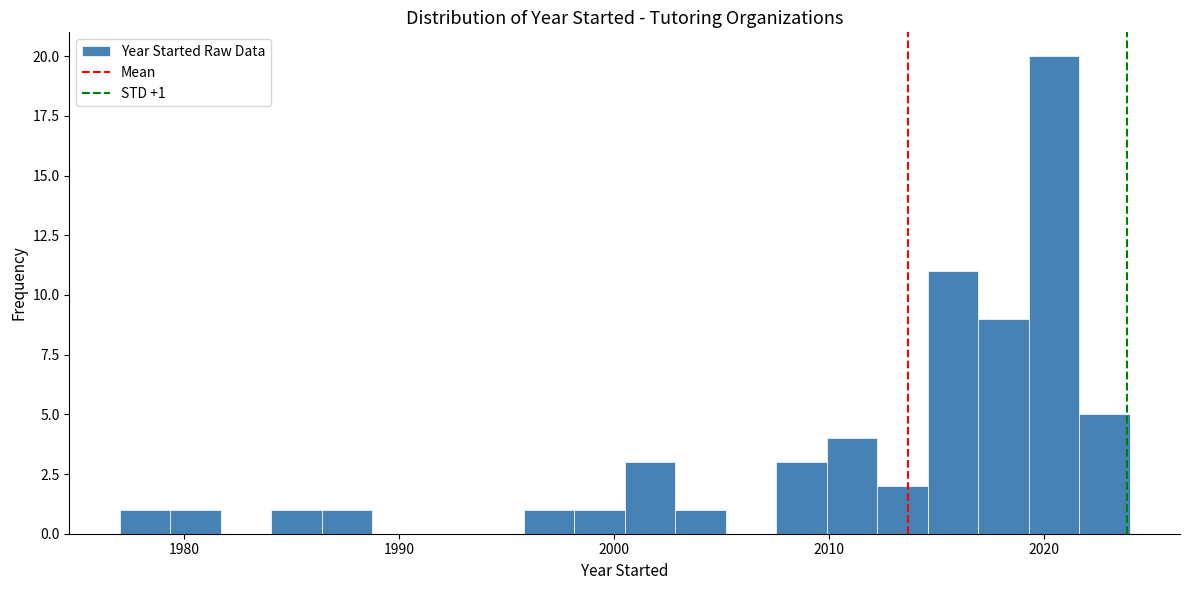

Around what value on the x-axis is the tallest bar? Give the approximate position of its centre, as read against the axis.

2020